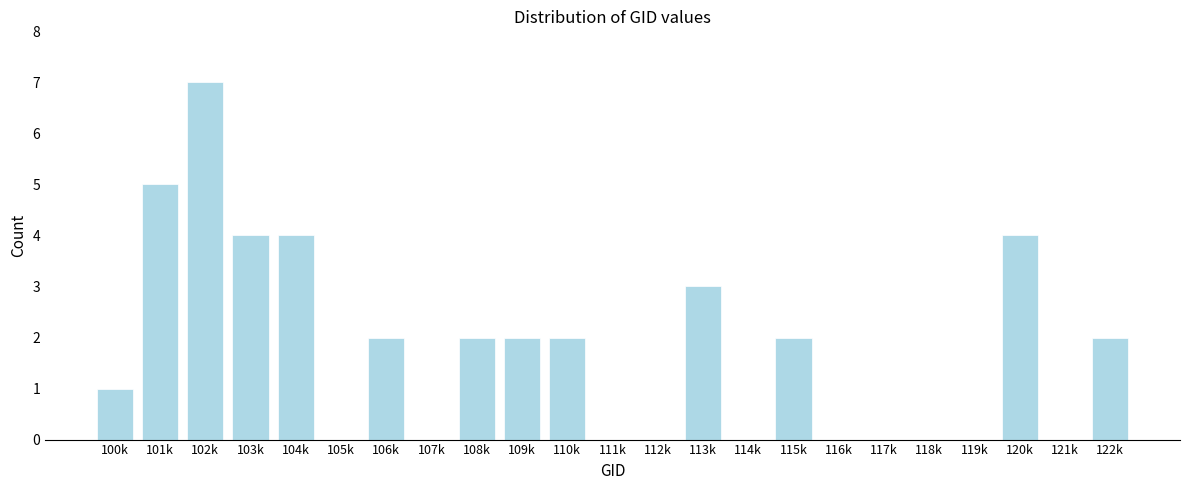

Reading left to right, extract all data points from this chart.

100k=1	101k=5	102k=7	103k=4	104k=4	105k=0	106k=2	107k=0	108k=2	109k=2	110k=2	111k=0	112k=0	113k=3	114k=0	115k=2	116k=0	117k=0	118k=0	119k=0	120k=4	121k=0	122k=2